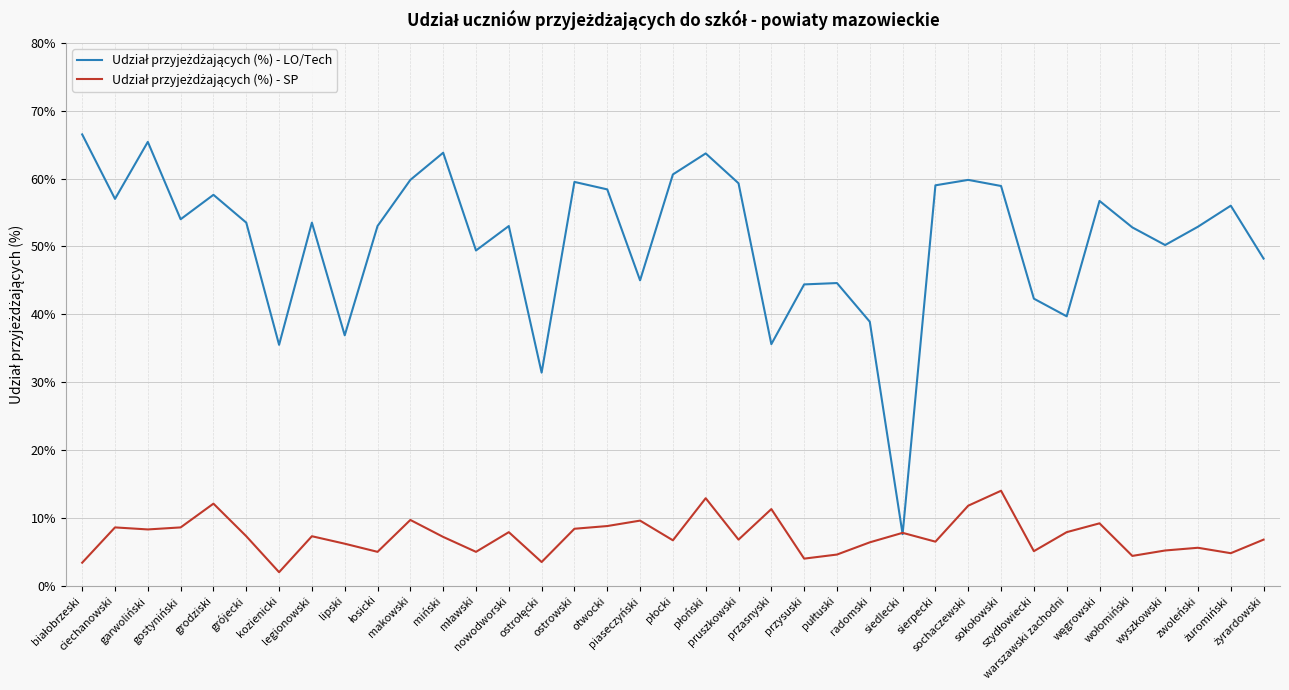

What is the maximum value shown in the chart?

66.5